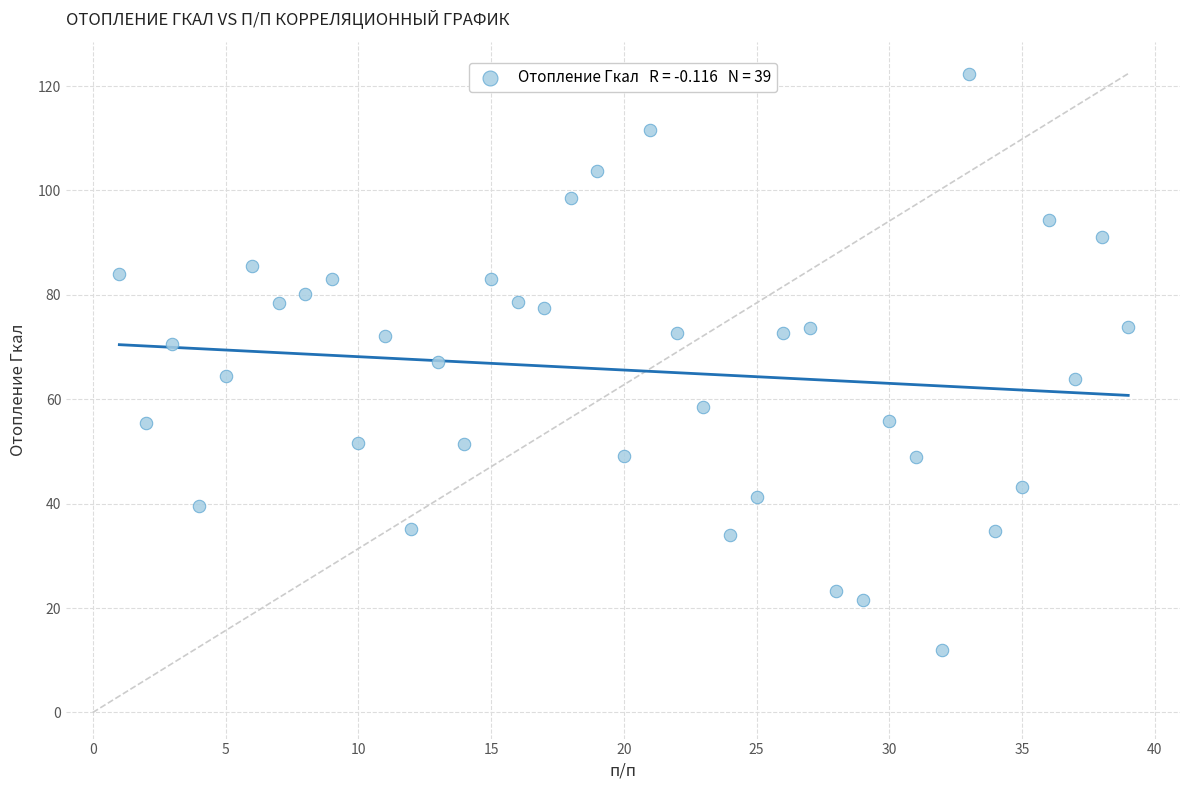

What is the range of X values (max minus min)?

38.0